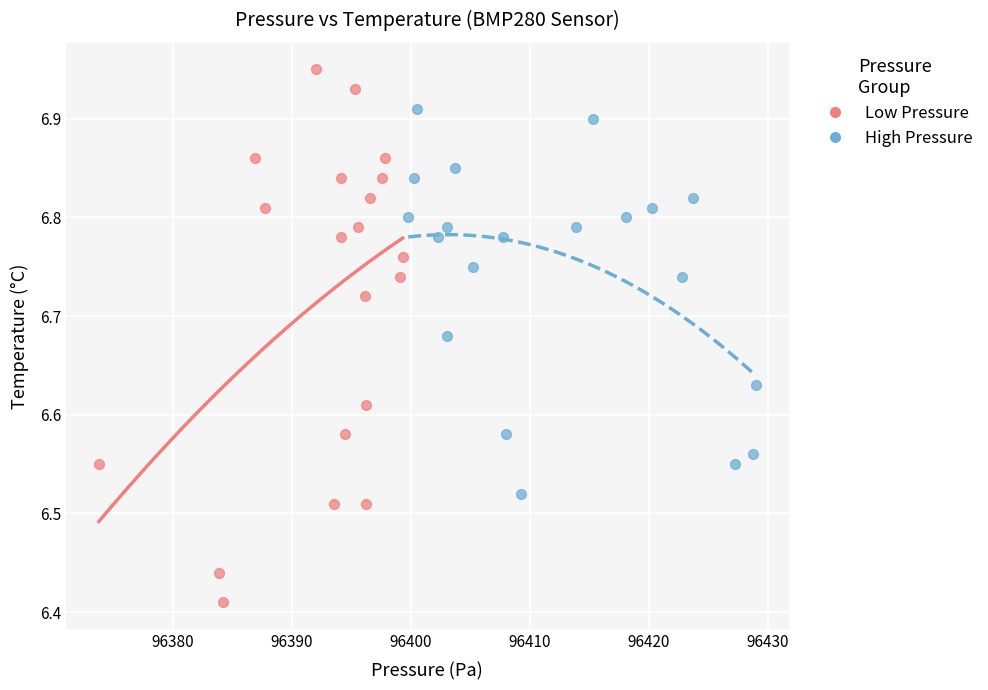

Which series contains the lowest Y value?

Low Pressure